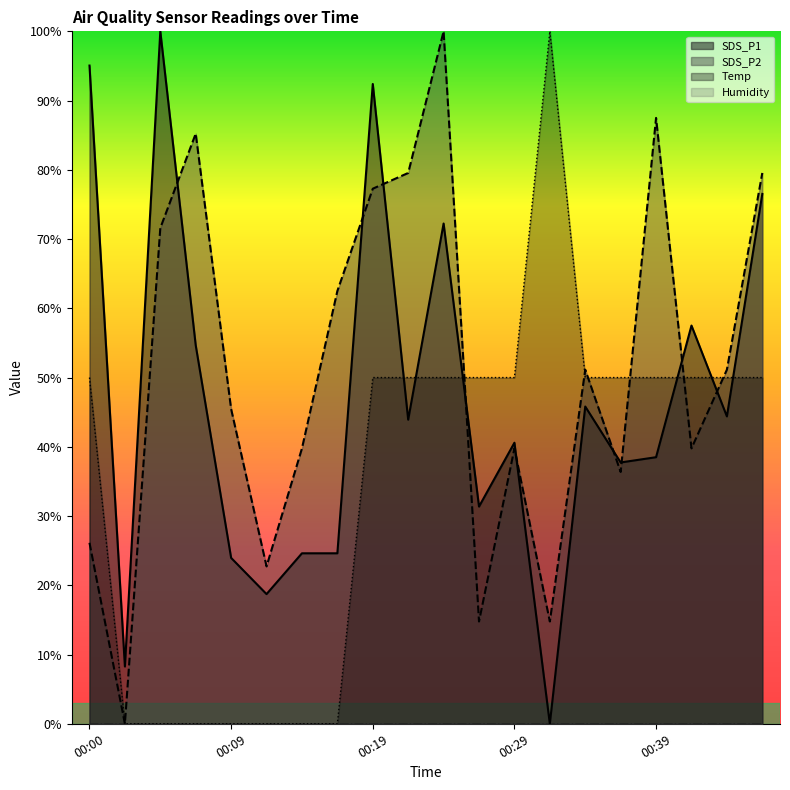

True or false: SDS_P2 and SDS_P1 cross at least once.

True